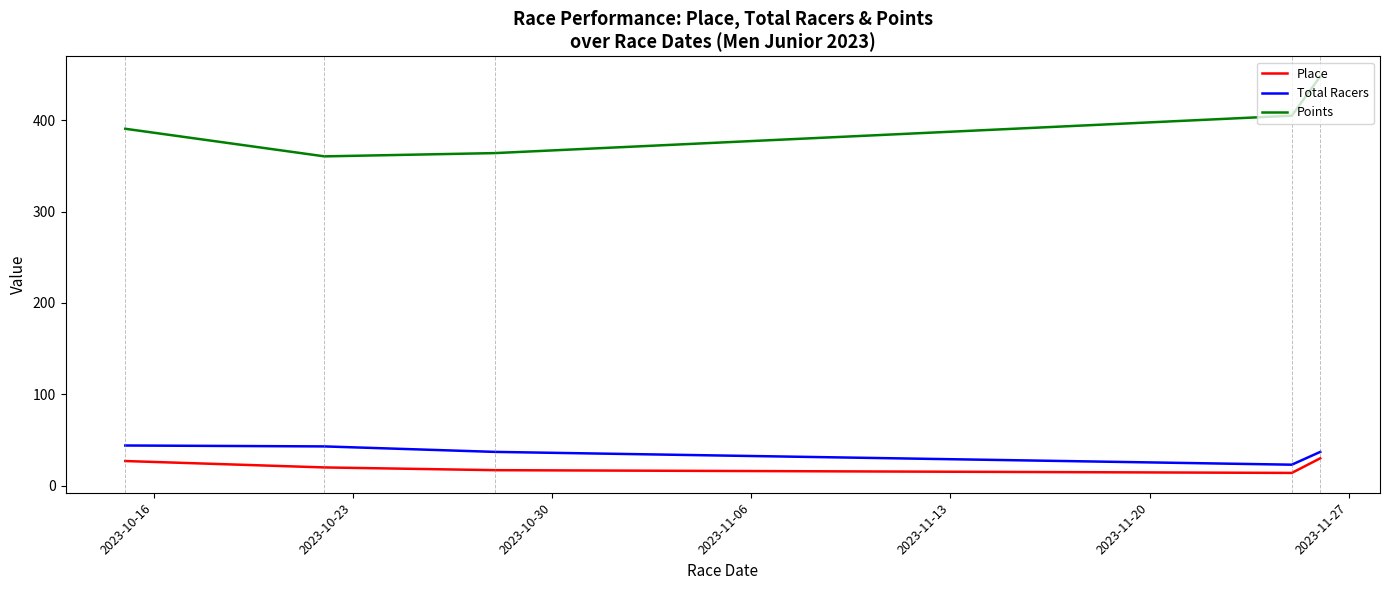

Which series has the widest spread of values?

Points